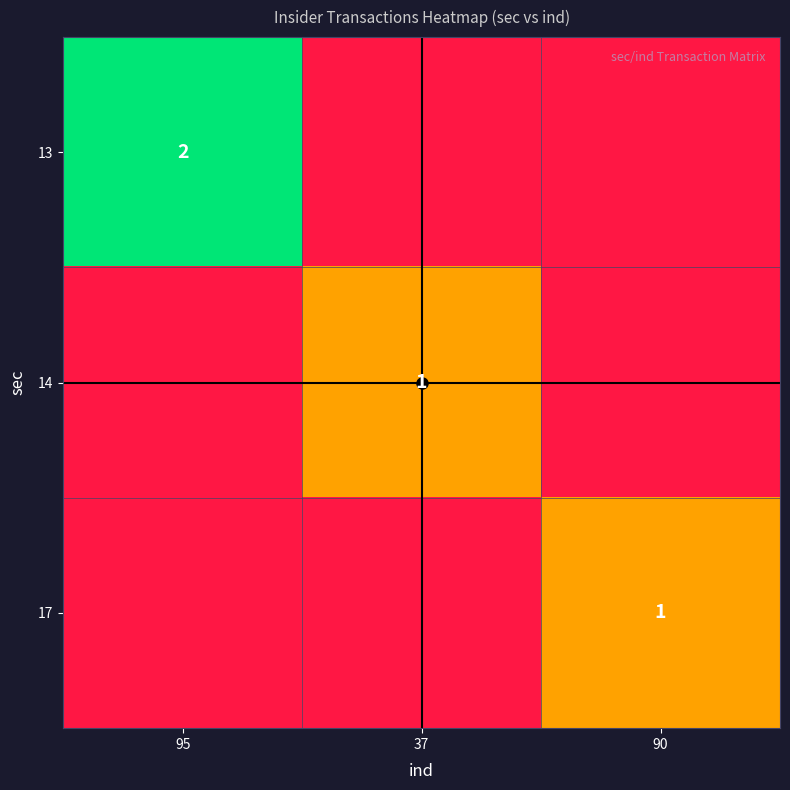

What is the spread (max minus min) of values at 95?

2